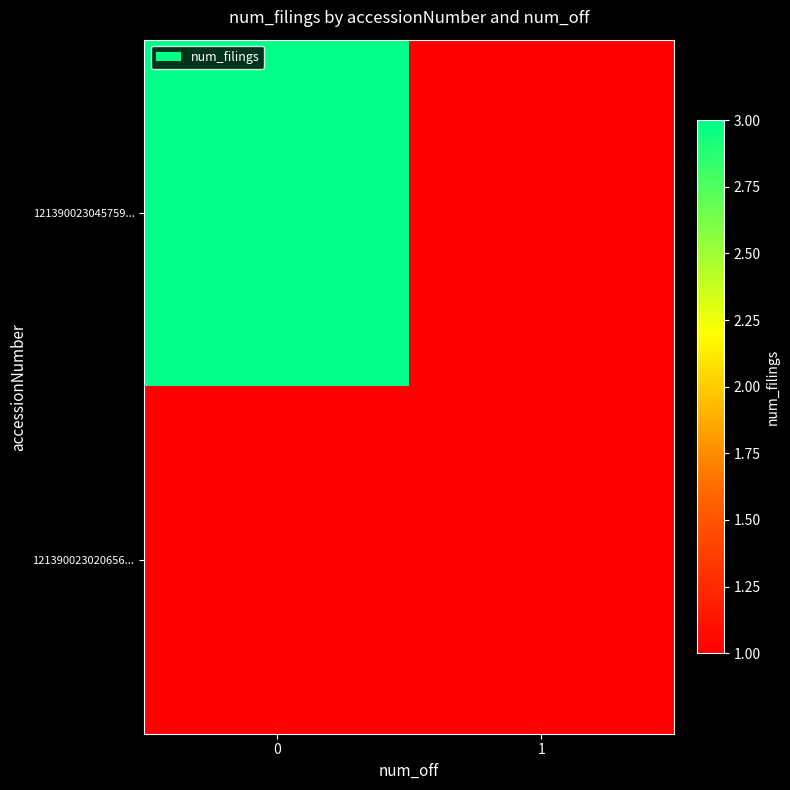

Reading left to right, extract all data points from this chart.

121390023045759...: 0=3	1=1
121390023020656...: 0=1	1=1